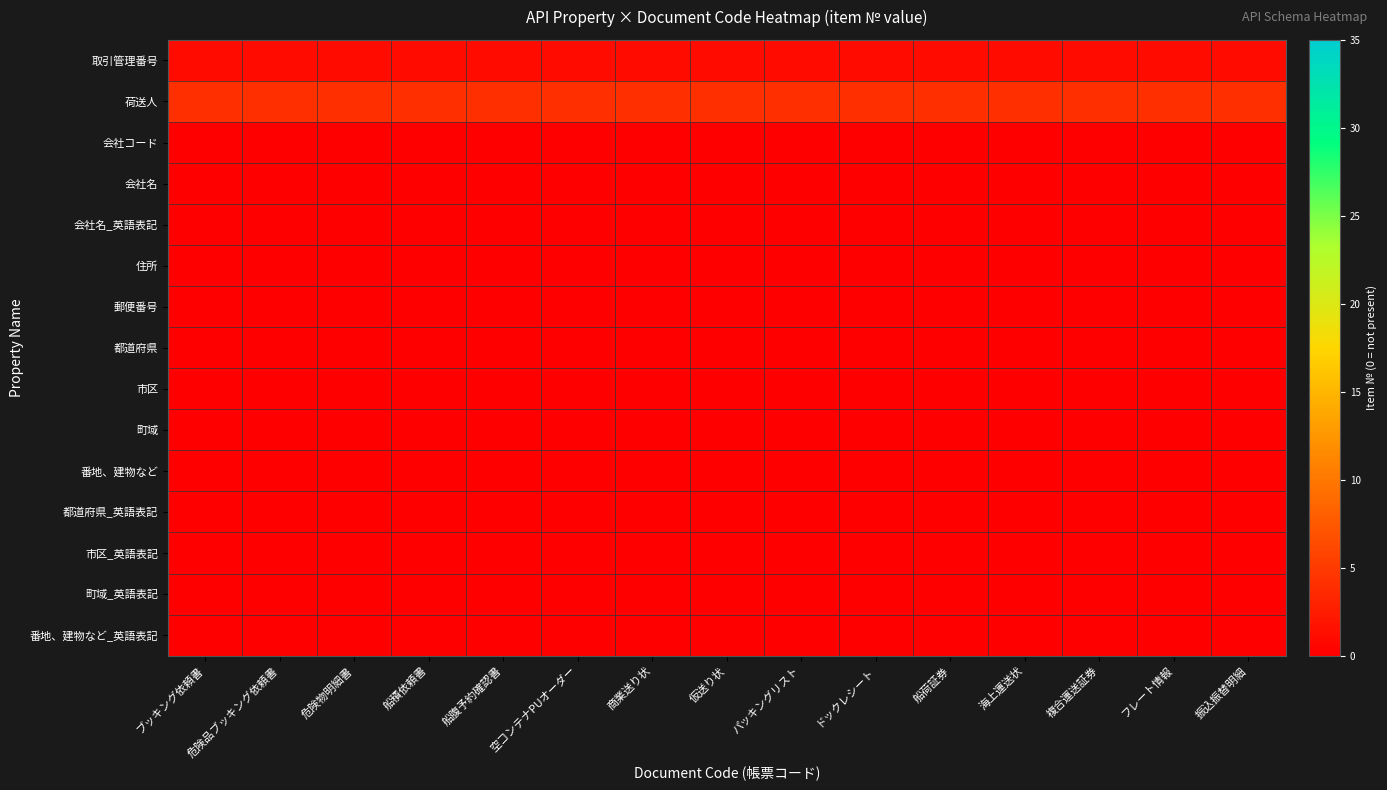

Reading left to right, extract all data points from this chart.

取引管理番号: ブッキング依頼書=1	危険品ブッキング依頼書=1	危険物明細書=1	船積依頼書=1	船腹予約確認書=1	空コンテナPUオーダー=1	商業送り状=1	仮送り状=1	パッキングリスト=1	ドックレシート=1	船荷証券=1	海上運送状=1	複合運送証券=1	フレート情報=1	振込振替明細=1
荷送人: ブッキング依頼書=4	危険品ブッキング依頼書=4	危険物明細書=4	船積依頼書=4	船腹予約確認書=4	空コンテナPUオーダー=4	商業送り状=4	仮送り状=4	パッキングリスト=4	ドックレシート=4	船荷証券=4	海上運送状=4	複合運送証券=4	フレート情報=4	振込振替明細=4
会社コード: ブッキング依頼書=0	危険品ブッキング依頼書=0	危険物明細書=0	船積依頼書=0	船腹予約確認書=0	空コンテナPUオーダー=0	商業送り状=0	仮送り状=0	パッキングリスト=0	ドックレシート=0	船荷証券=0	海上運送状=0	複合運送証券=0	フレート情報=0	振込振替明細=0
会社名: ブッキング依頼書=0	危険品ブッキング依頼書=0	危険物明細書=0	船積依頼書=0	船腹予約確認書=0	空コンテナPUオーダー=0	商業送り状=0	仮送り状=0	パッキングリスト=0	ドックレシート=0	船荷証券=0	海上運送状=0	複合運送証券=0	フレート情報=0	振込振替明細=0
会社名_英語表記: ブッキング依頼書=0	危険品ブッキング依頼書=0	危険物明細書=0	船積依頼書=0	船腹予約確認書=0	空コンテナPUオーダー=0	商業送り状=0	仮送り状=0	パッキングリスト=0	ドックレシート=0	船荷証券=0	海上運送状=0	複合運送証券=0	フレート情報=0	振込振替明細=0
住所: ブッキング依頼書=0	危険品ブッキング依頼書=0	危険物明細書=0	船積依頼書=0	船腹予約確認書=0	空コンテナPUオーダー=0	商業送り状=0	仮送り状=0	パッキングリスト=0	ドックレシート=0	船荷証券=0	海上運送状=0	複合運送証券=0	フレート情報=0	振込振替明細=0
郵便番号: ブッキング依頼書=0	危険品ブッキング依頼書=0	危険物明細書=0	船積依頼書=0	船腹予約確認書=0	空コンテナPUオーダー=0	商業送り状=0	仮送り状=0	パッキングリスト=0	ドックレシート=0	船荷証券=0	海上運送状=0	複合運送証券=0	フレート情報=0	振込振替明細=0
都道府県: ブッキング依頼書=0	危険品ブッキング依頼書=0	危険物明細書=0	船積依頼書=0	船腹予約確認書=0	空コンテナPUオーダー=0	商業送り状=0	仮送り状=0	パッキングリスト=0	ドックレシート=0	船荷証券=0	海上運送状=0	複合運送証券=0	フレート情報=0	振込振替明細=0
市区: ブッキング依頼書=0	危険品ブッキング依頼書=0	危険物明細書=0	船積依頼書=0	船腹予約確認書=0	空コンテナPUオーダー=0	商業送り状=0	仮送り状=0	パッキングリスト=0	ドックレシート=0	船荷証券=0	海上運送状=0	複合運送証券=0	フレート情報=0	振込振替明細=0
町域: ブッキング依頼書=0	危険品ブッキング依頼書=0	危険物明細書=0	船積依頼書=0	船腹予約確認書=0	空コンテナPUオーダー=0	商業送り状=0	仮送り状=0	パッキングリスト=0	ドックレシート=0	船荷証券=0	海上運送状=0	複合運送証券=0	フレート情報=0	振込振替明細=0
番地、建物など: ブッキング依頼書=0	危険品ブッキング依頼書=0	危険物明細書=0	船積依頼書=0	船腹予約確認書=0	空コンテナPUオーダー=0	商業送り状=0	仮送り状=0	パッキングリスト=0	ドックレシート=0	船荷証券=0	海上運送状=0	複合運送証券=0	フレート情報=0	振込振替明細=0
都道府県_英語表記: ブッキング依頼書=0	危険品ブッキング依頼書=0	危険物明細書=0	船積依頼書=0	船腹予約確認書=0	空コンテナPUオーダー=0	商業送り状=0	仮送り状=0	パッキングリスト=0	ドックレシート=0	船荷証券=0	海上運送状=0	複合運送証券=0	フレート情報=0	振込振替明細=0
市区_英語表記: ブッキング依頼書=0	危険品ブッキング依頼書=0	危険物明細書=0	船積依頼書=0	船腹予約確認書=0	空コンテナPUオーダー=0	商業送り状=0	仮送り状=0	パッキングリスト=0	ドックレシート=0	船荷証券=0	海上運送状=0	複合運送証券=0	フレート情報=0	振込振替明細=0
町域_英語表記: ブッキング依頼書=0	危険品ブッキング依頼書=0	危険物明細書=0	船積依頼書=0	船腹予約確認書=0	空コンテナPUオーダー=0	商業送り状=0	仮送り状=0	パッキングリスト=0	ドックレシート=0	船荷証券=0	海上運送状=0	複合運送証券=0	フレート情報=0	振込振替明細=0
番地、建物など_英語表記: ブッキング依頼書=0	危険品ブッキング依頼書=0	危険物明細書=0	船積依頼書=0	船腹予約確認書=0	空コンテナPUオーダー=0	商業送り状=0	仮送り状=0	パッキングリスト=0	ドックレシート=0	船荷証券=0	海上運送状=0	複合運送証券=0	フレート情報=0	振込振替明細=0